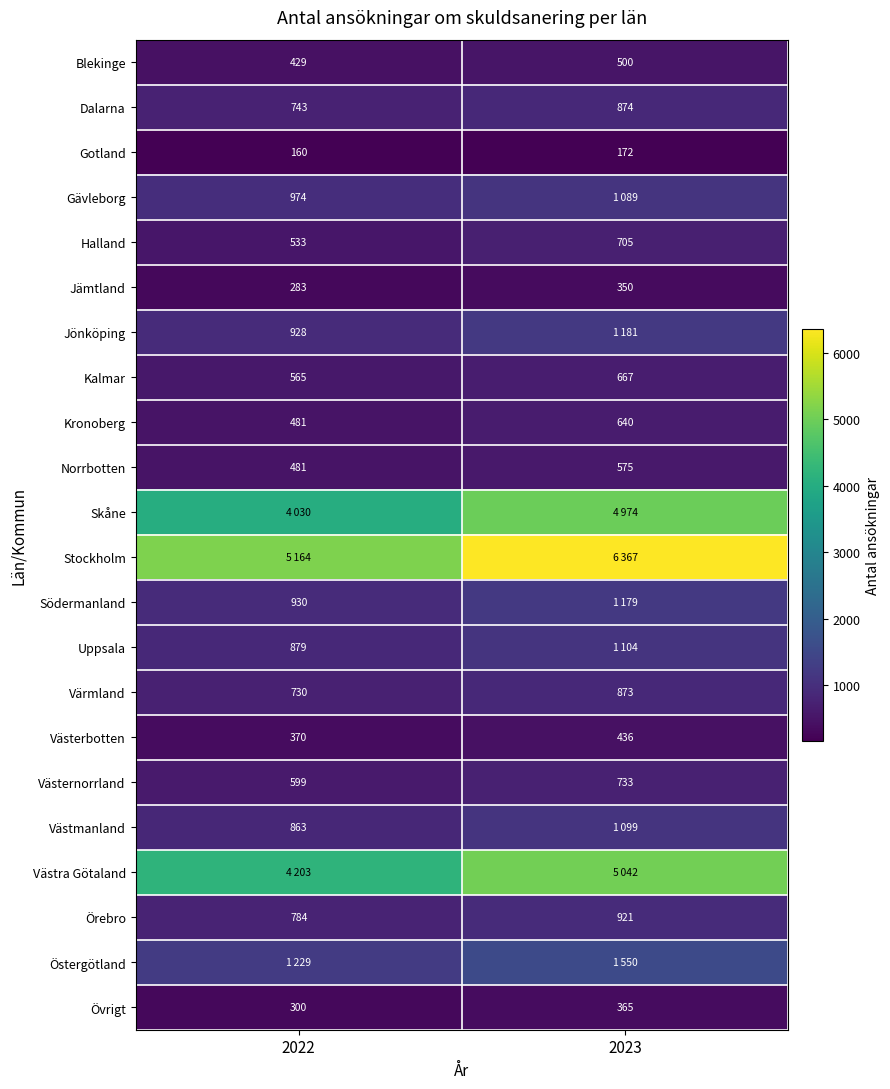

At which category does the chart reach its peak across all series?

2023